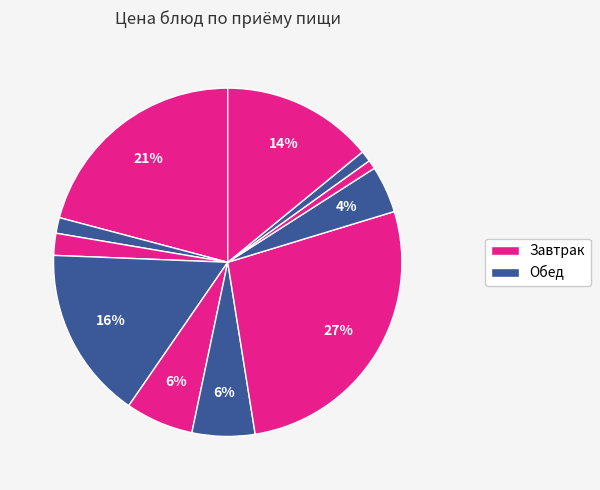

Is there a majority slice in this chart?

No